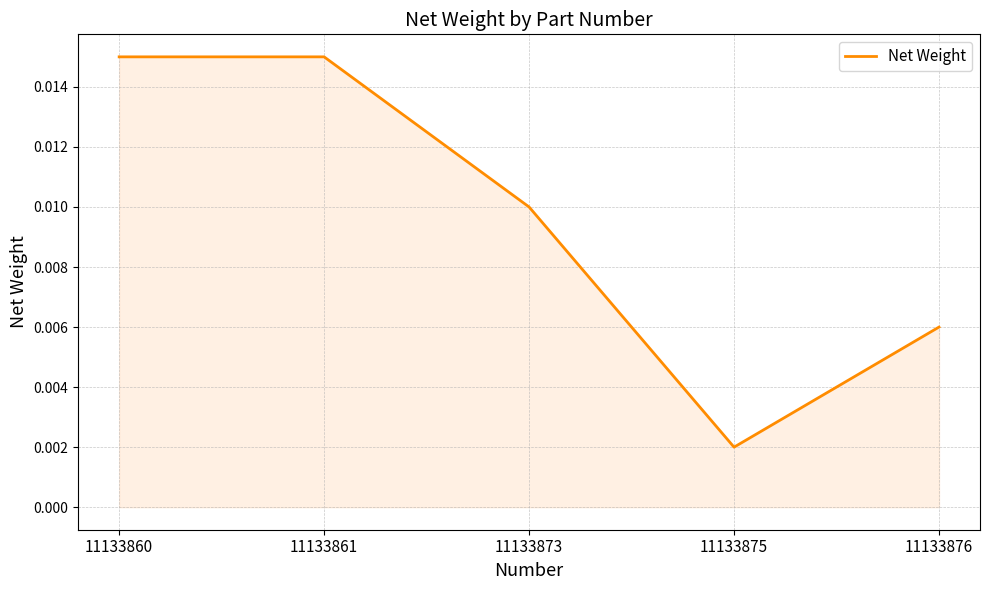

Which has a higher value, 11133875 or 11133873?

11133873